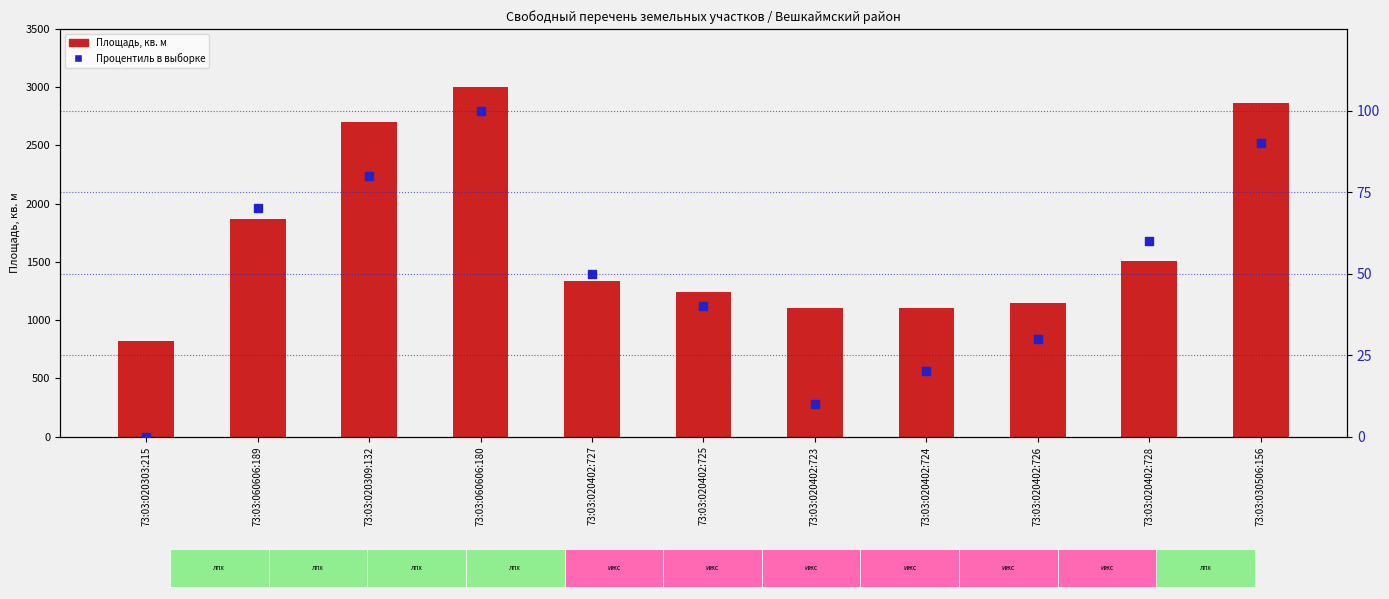

Which series has the widest spread of Y values?

Площадь, кв. м